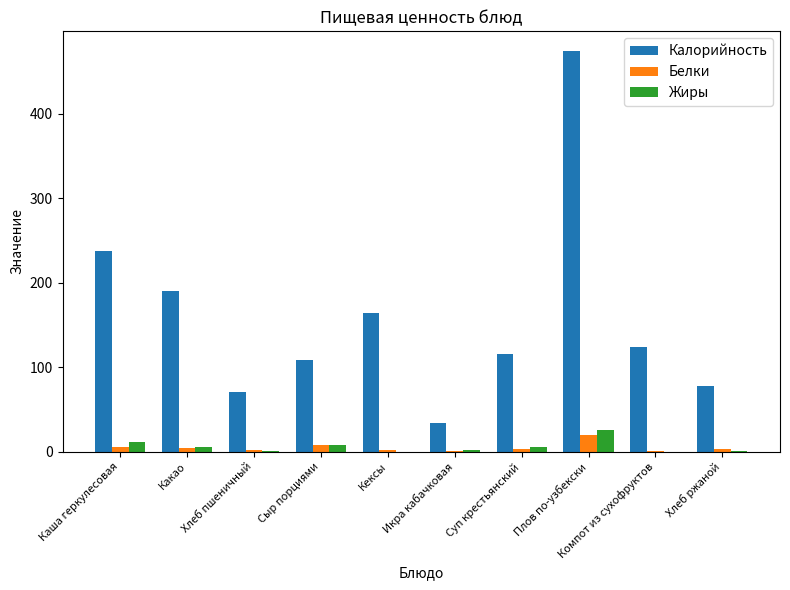

Which series has the largest total across all categories?

Калорийность